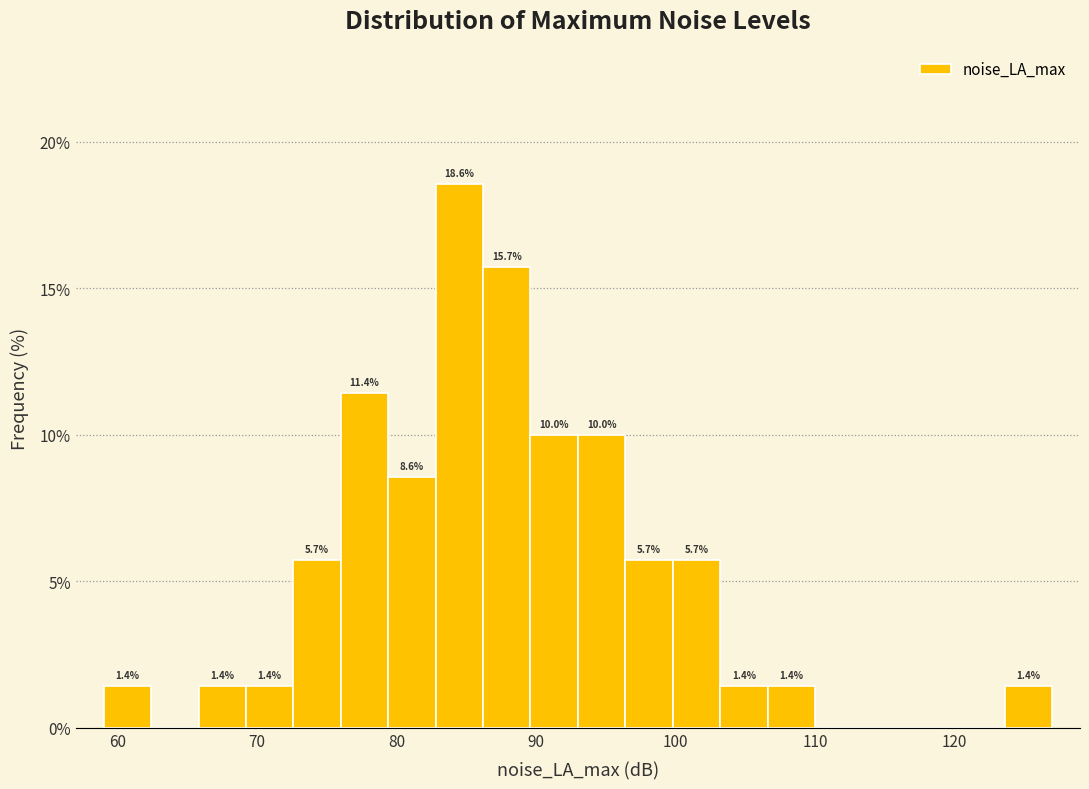

Read against the x-axis, roughly where is the centre of the tallest bar?

85